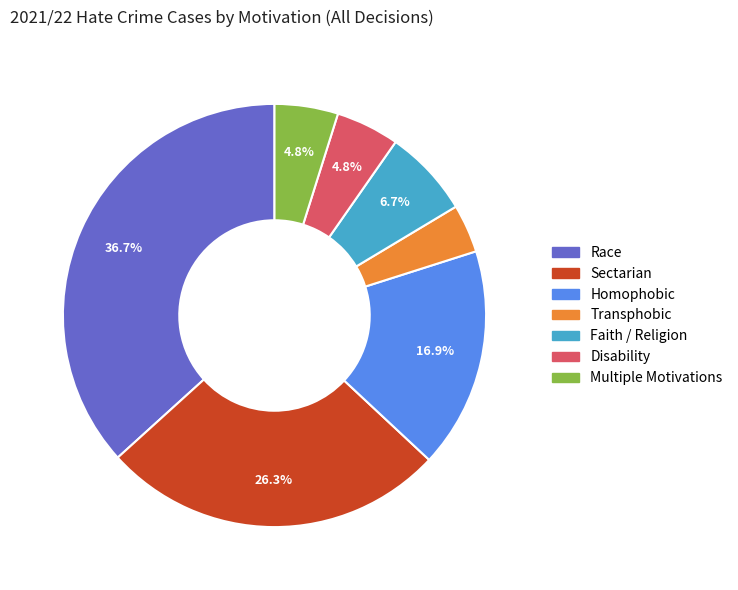

How much of the chart is everything except Faith / Religion?

93.3%